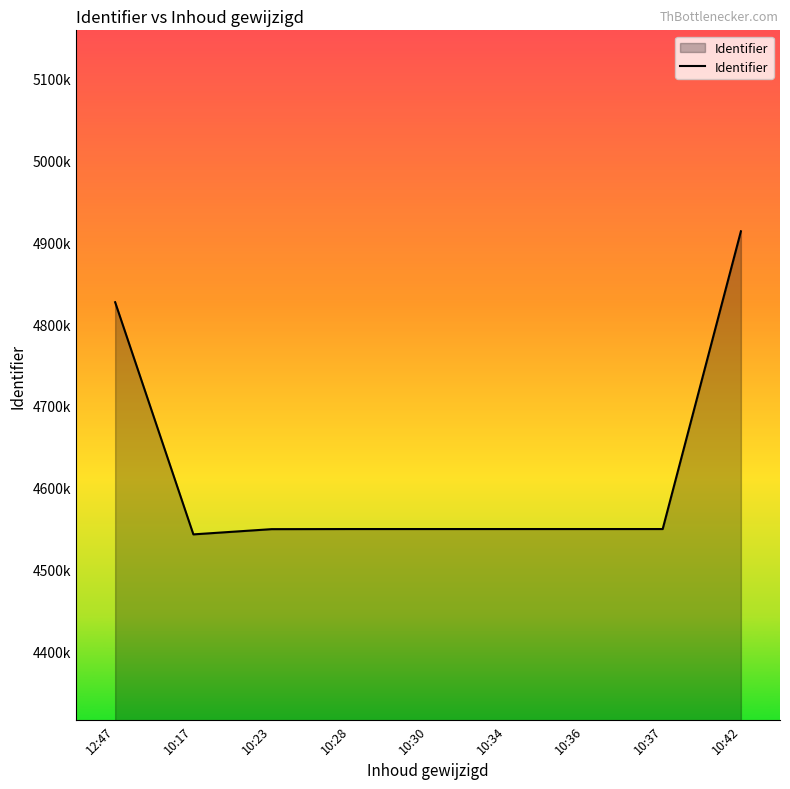

What is the sum of all values?

41579163